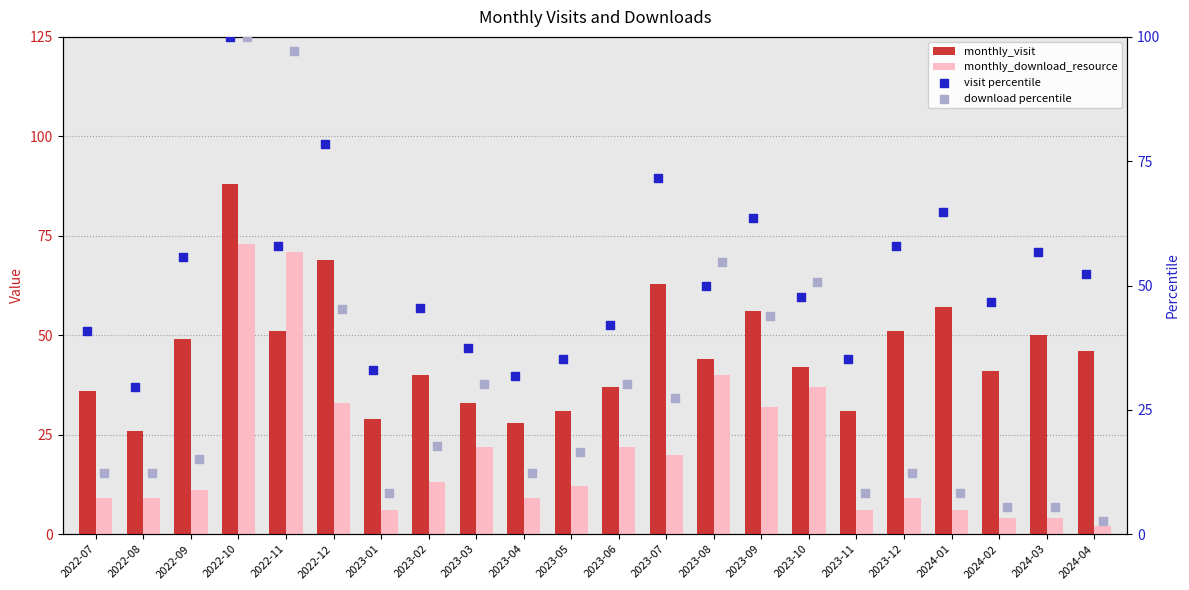

Which series has the largest Y range (max minus min)?

download percentile